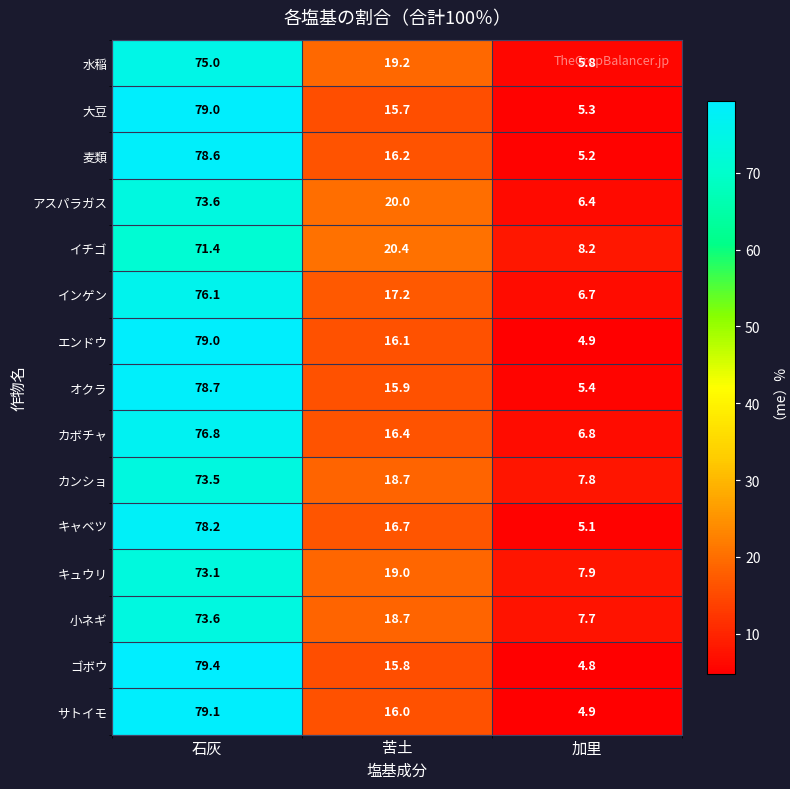

Is the value of キュウリ at 加里 greater than the value of インゲン at 加里?

Yes